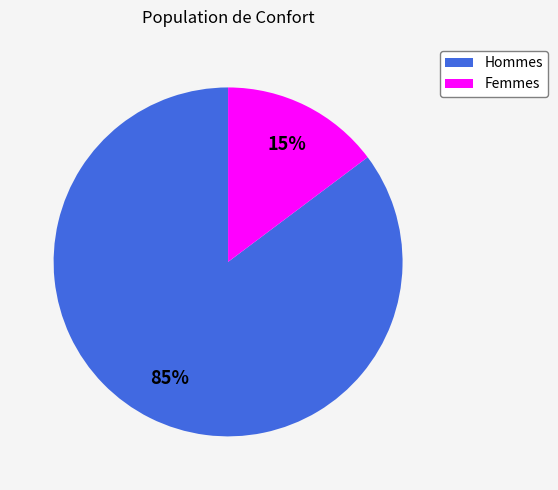

To the nearest percent, what is the difference between the largest and smallest slice percentages?

70%